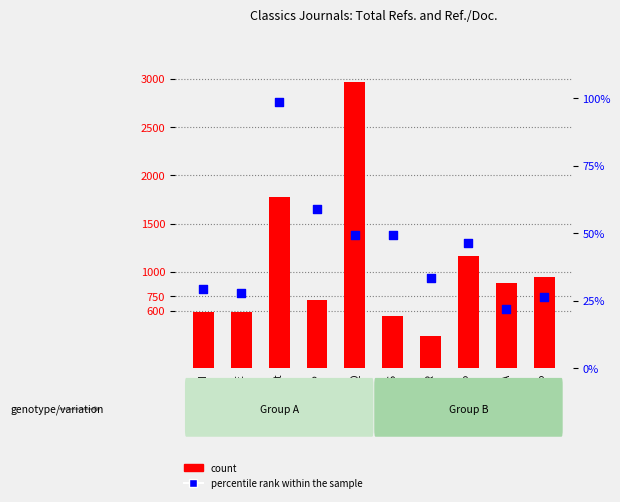

What are all the series names shown in the legend?

count, percentile rank within the sample